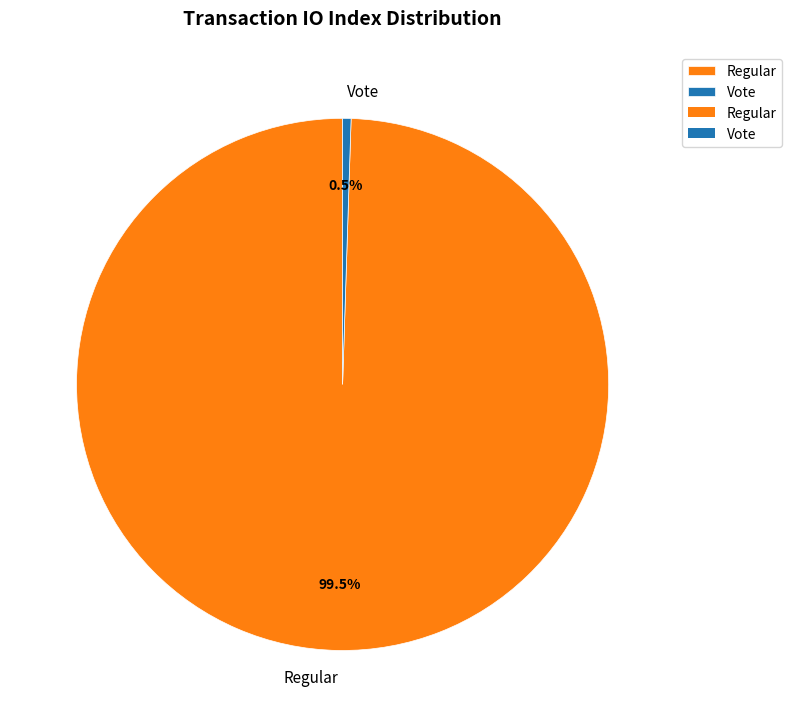

Count the number of slices in the pie.

2